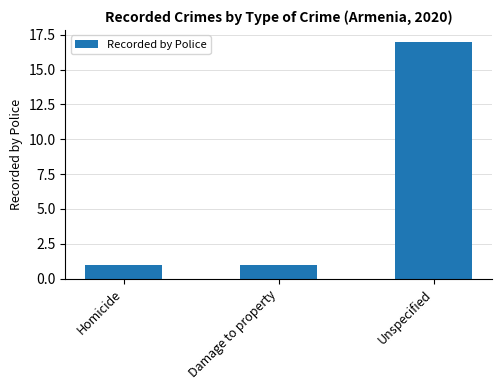

Reading left to right, transcribe all the data shown in this chart.

Homicide=1	Damage to property=1	Unspecified=17